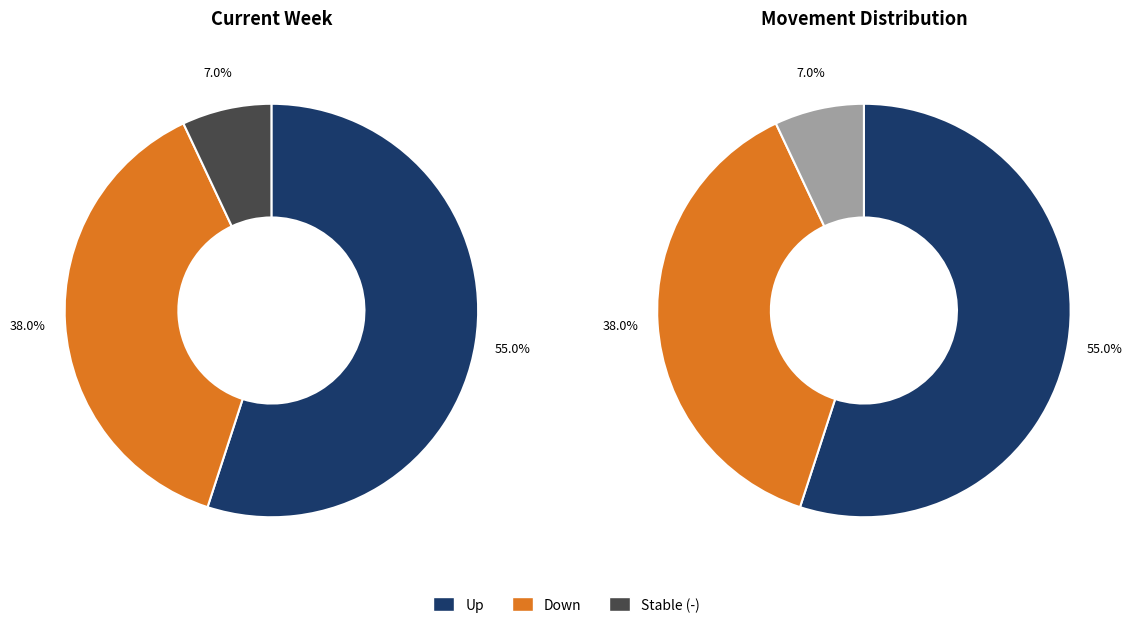

How many slices are in this pie chart?

3